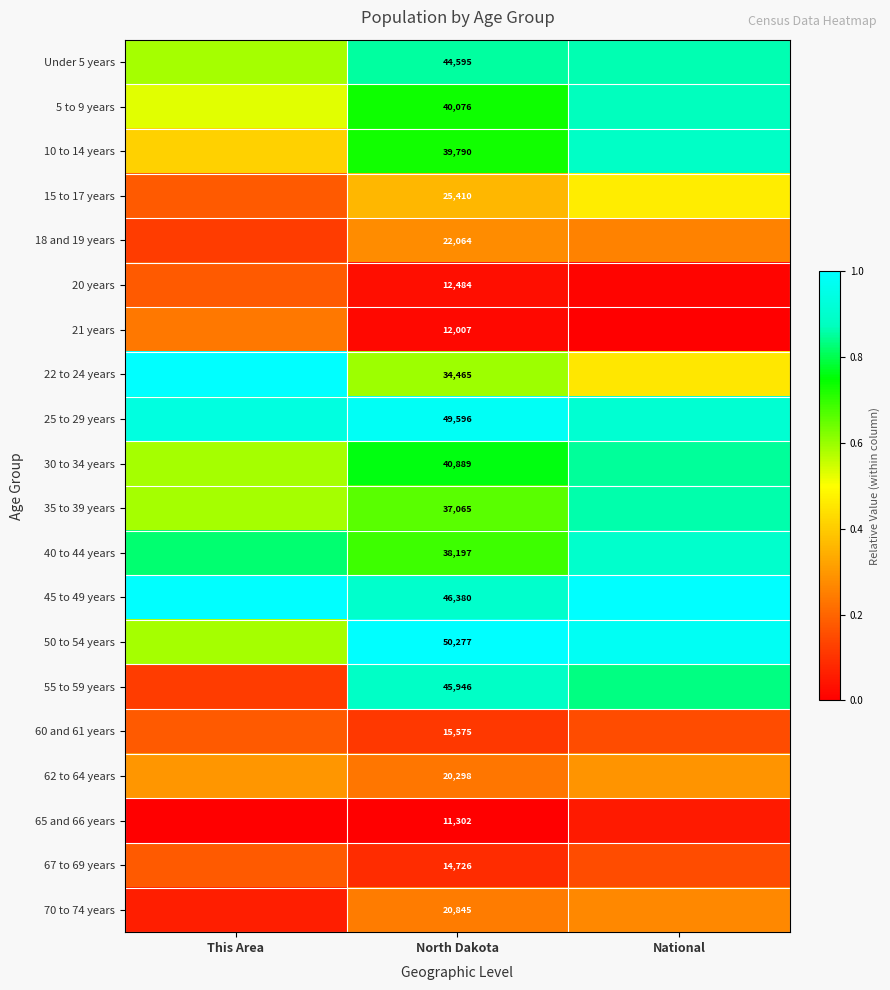

The value of 30 to 34 years at This Area is 0.6. True or false?

True